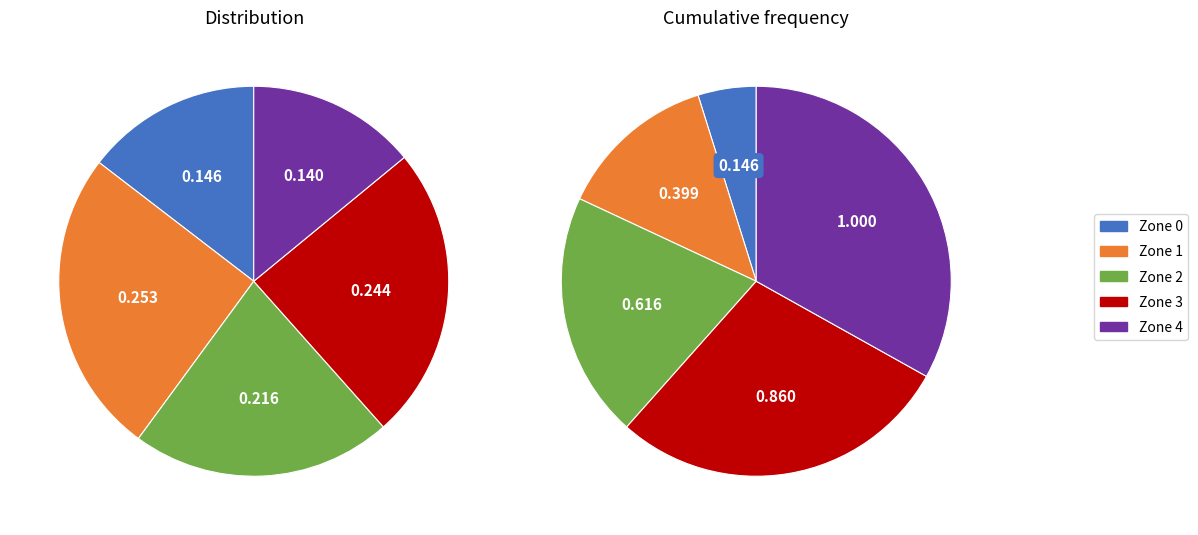

To the nearest percent, what is the average slice percentage?

20%